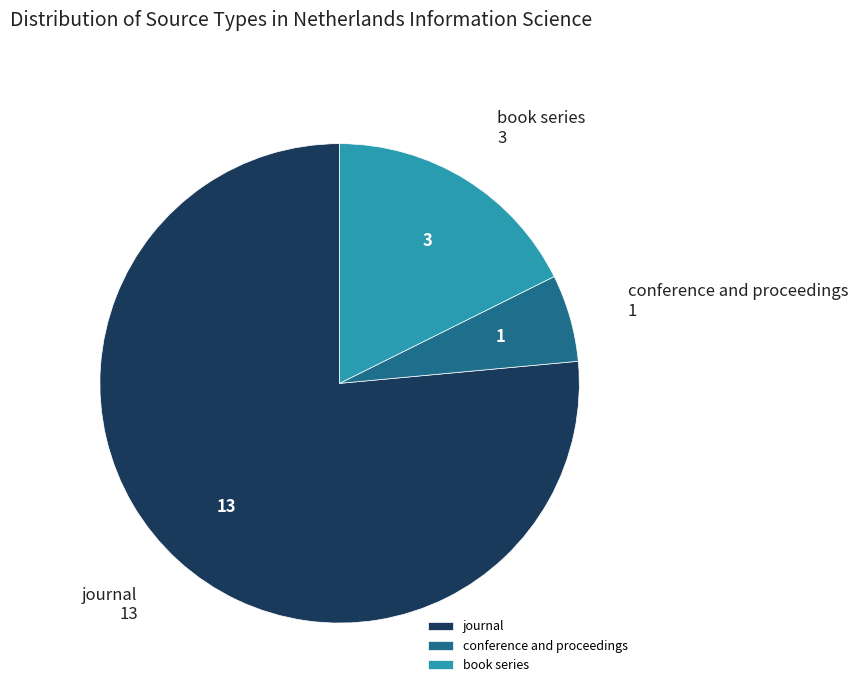

Is it true that journal is 69% of the pie?

False